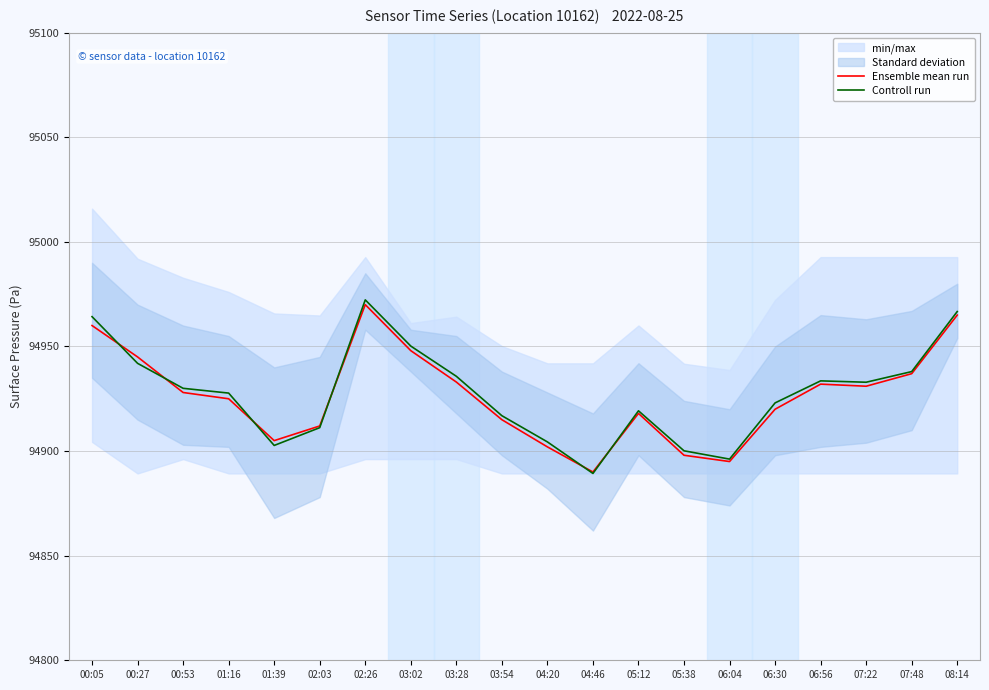

In Controll run, how many points are higher than both neighbors (excluding endpoints)?

3